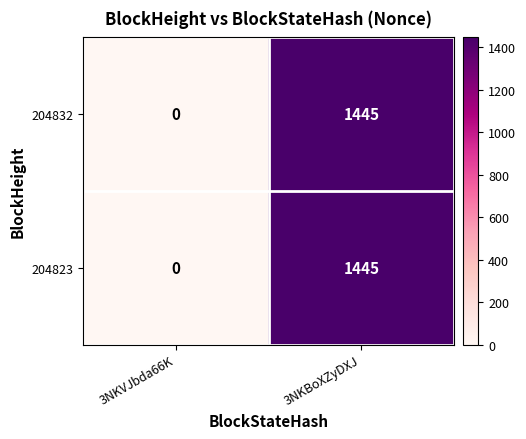

At which label is 204832 closest to 722?

3NKVJbda66K